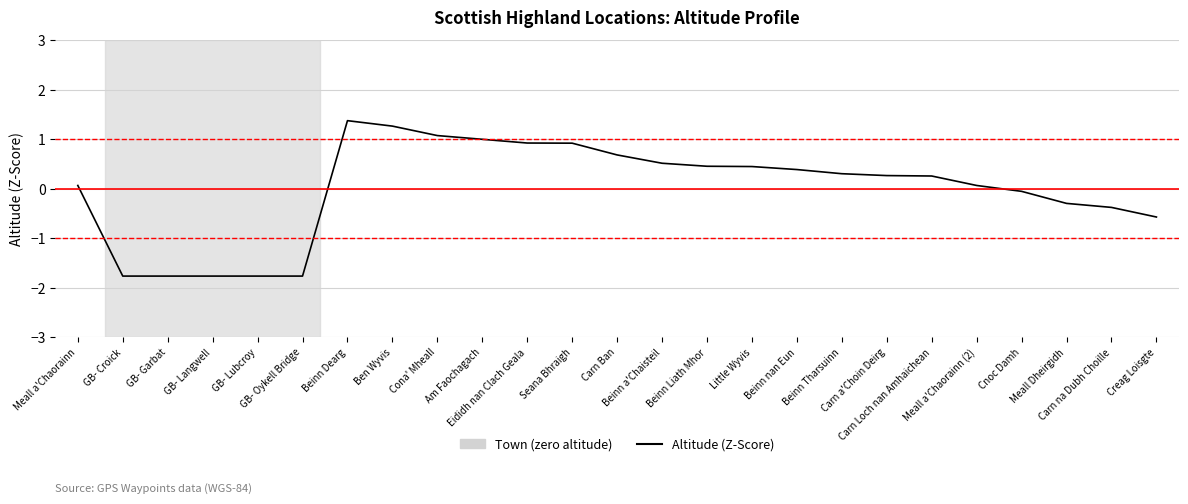

What is the difference between the values at Eididh nan Clach Geala and Cnoc Damh?

1.0